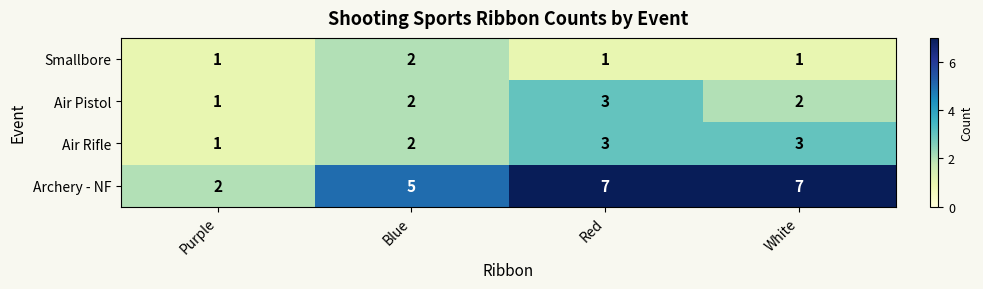

Between Blue and White, which series saw the biggest shift?

Archery - NF